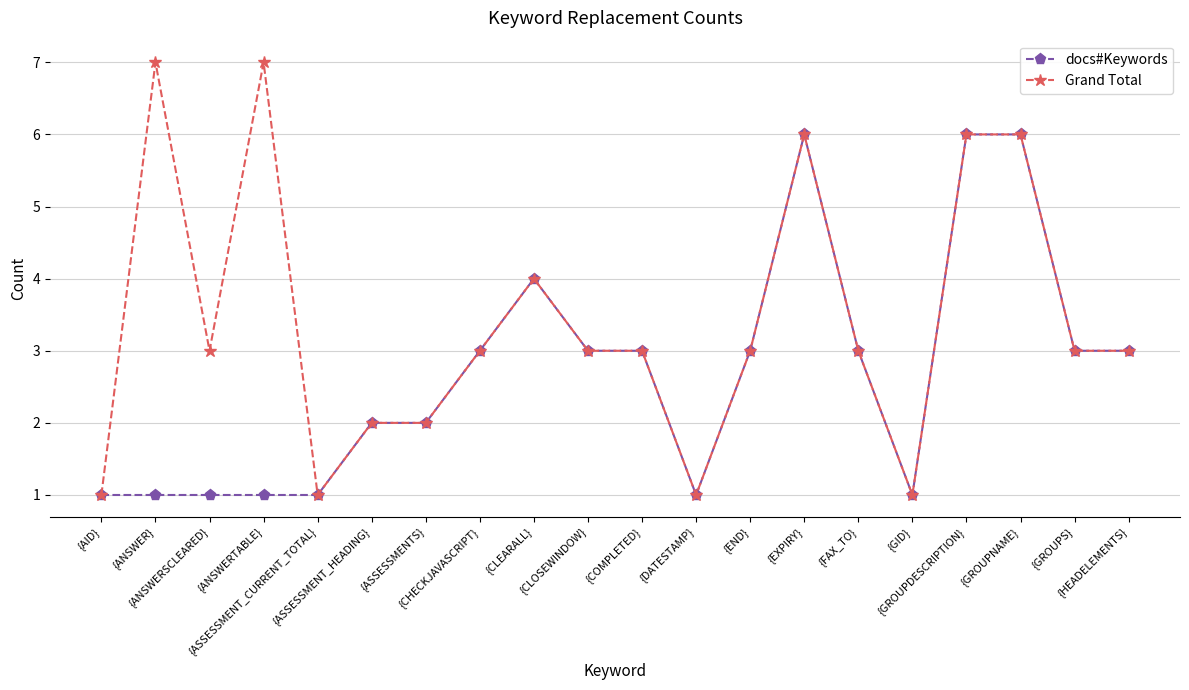

The Grand Total series shows 2 at {ANSWERSCLEARED}. True or false?

False